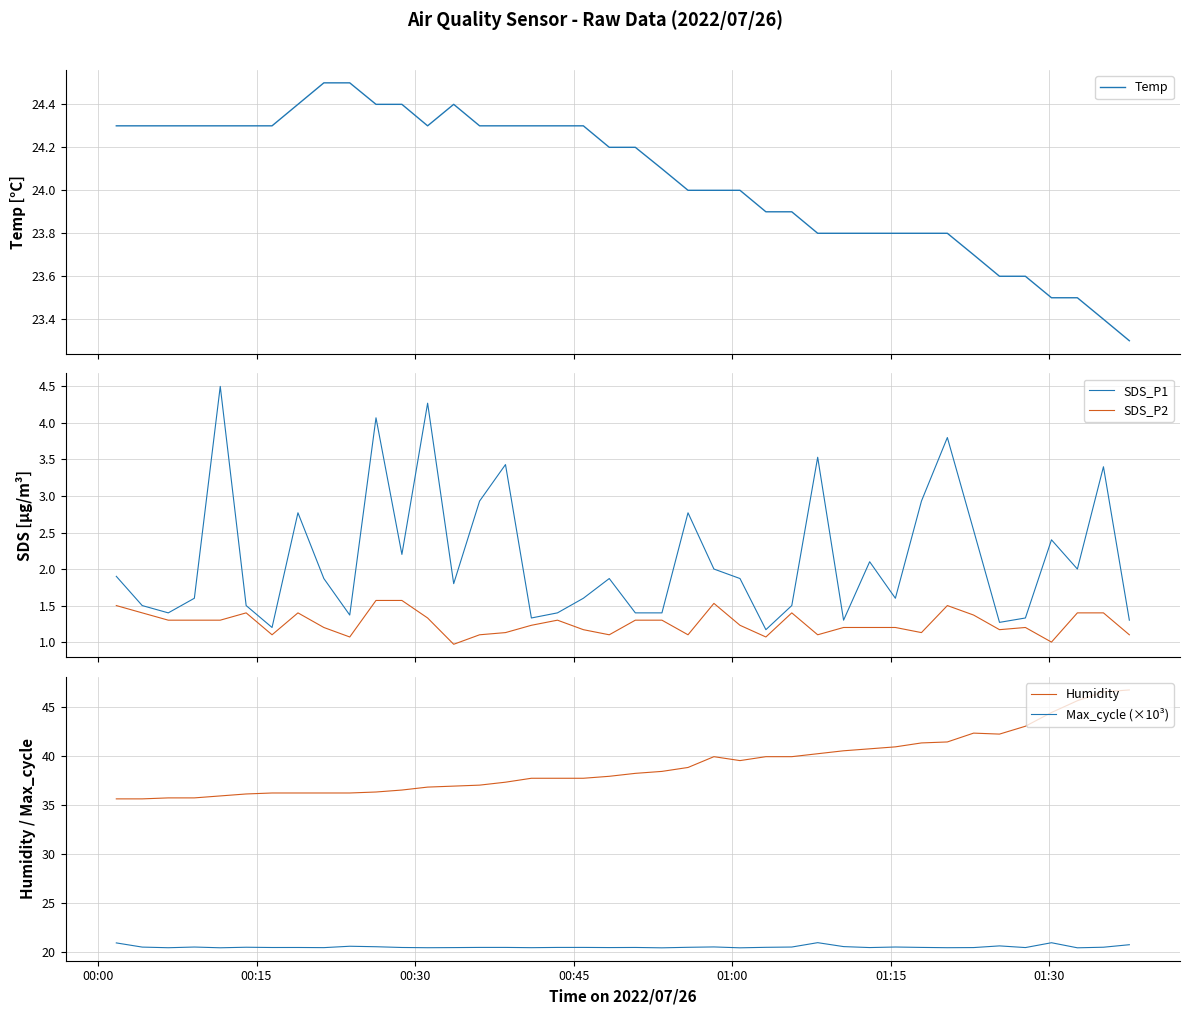

What is the lowest value of the Temp series?

23.3